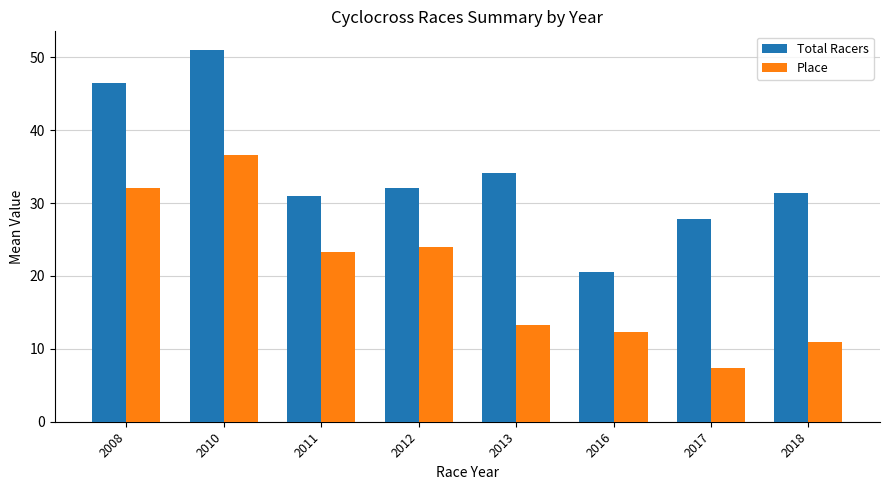

Reading left to right, transcribe all the data shown in this chart.

Total Racers: 46.5	51.0	31.0	32.0	34.2	20.5	27.9	31.3
Place: 32.0	36.6	23.3	24.0	13.3	12.4	7.4	11.0